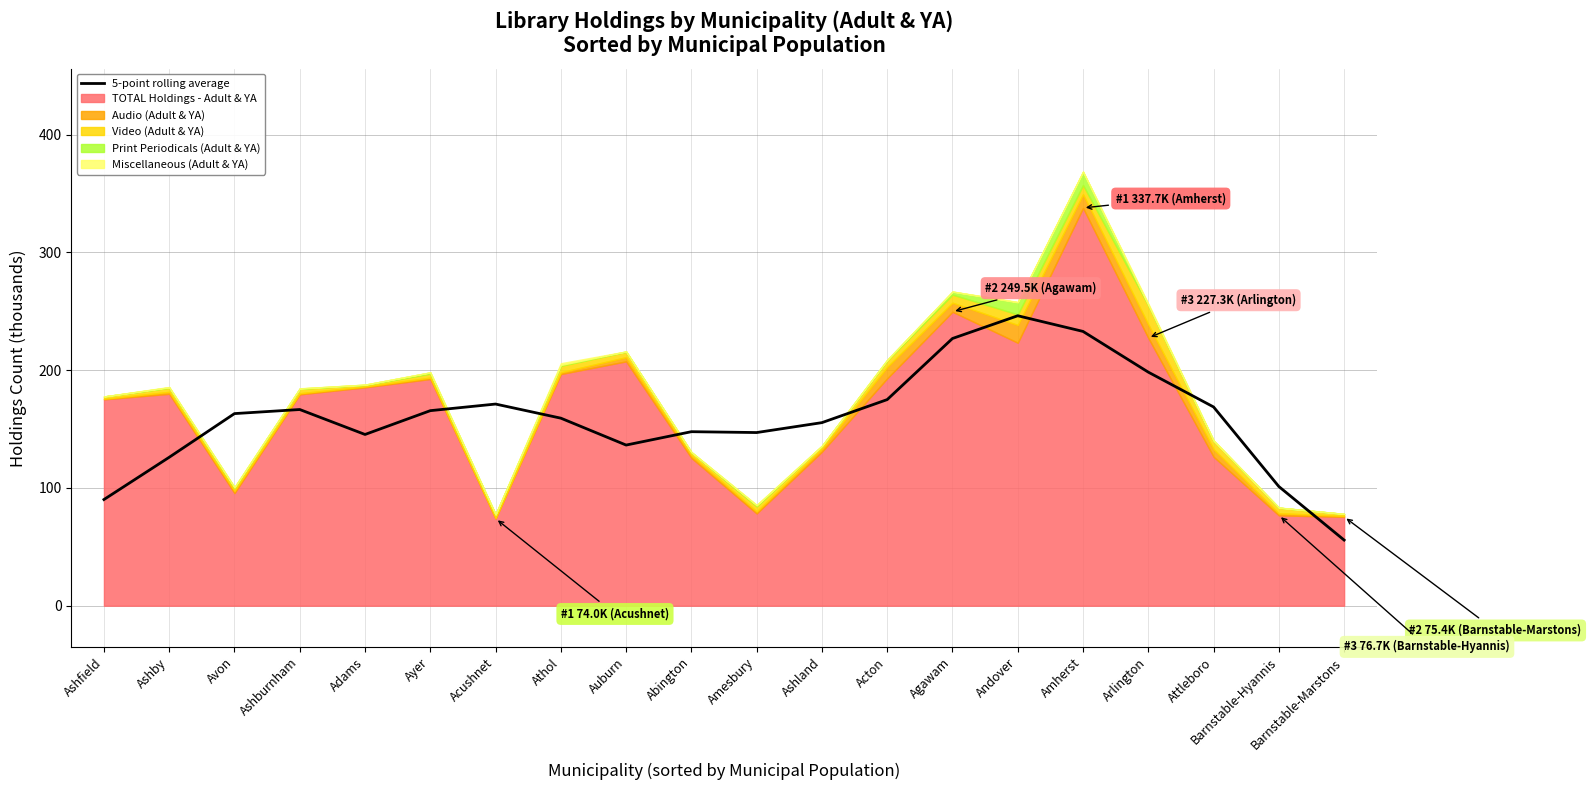

Rank the categories by value from highest to lowest.

Andover, Amherst, Agawam, Arlington, Acton, Acushnet, Attleboro, Ashburnham, Ayer, Avon, Athol, Ashland, Abington, Amesbury, Adams, Auburn, Ashby, Barnstable-Hyannis, Ashfield, Barnstable-Marstons